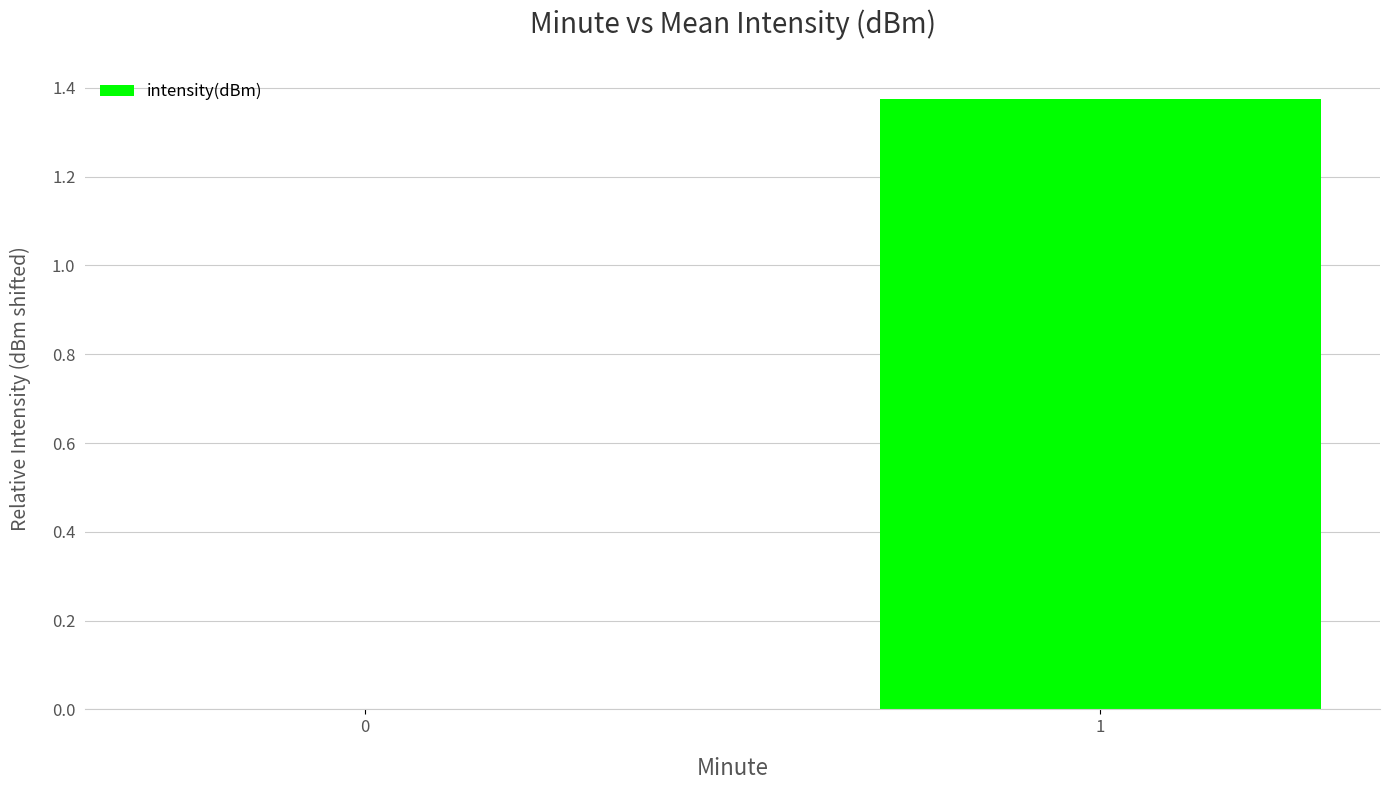

What is the change in value from 0 to 1?

+1.4